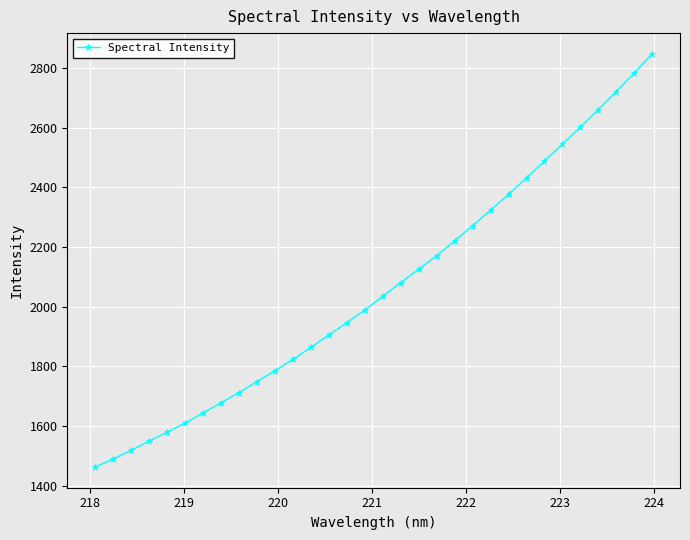

Reading left to right, transcribe all the data shown in this chart.

1461.9	1488.9	1517.9	1548.9	1578.5	1609.5	1643.2	1677.5	1711.9	1748.5	1785.2	1823.0	1863.5	1904.7	1946.5	1988.9	2034.5	2080.8	2125.4	2170.7	2220.9	2271.6	2323.6	2376.3	2432.4	2488.0	2544.9	2601.6	2660.8	2721.4	2783.5	2848.2